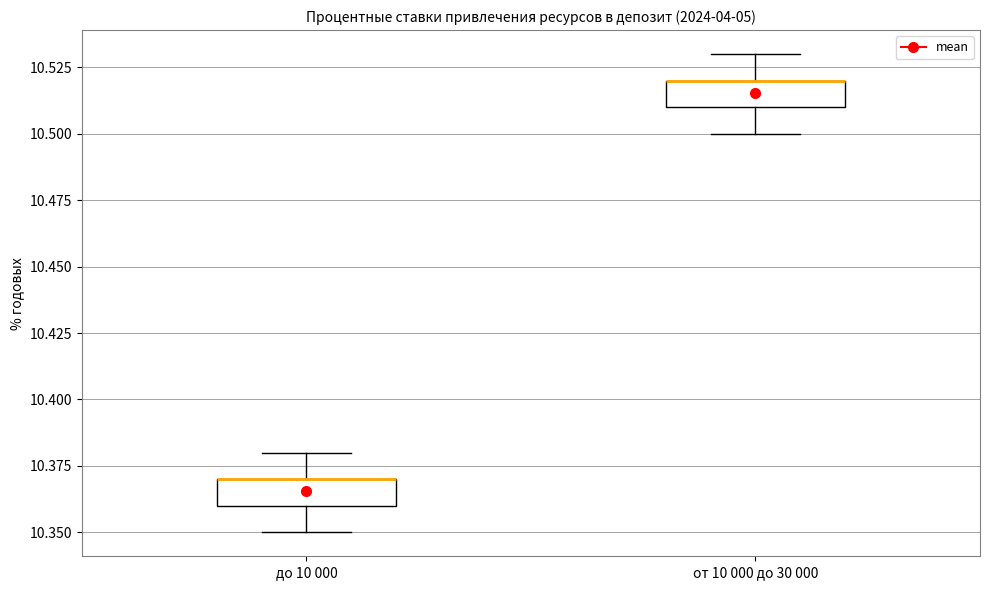

Reading left to right, transcribe this box plot: for each box, give where its median line is, the range the box spans, and where its two whiskers end, as read against the y-axis. The values are not printed on the chart, so give them approximately, as read against the axis.

до 10 000: median 10.37 (drawn on the box's upper edge), box 10.36 to 10.37, whiskers 10.35 to 10.38
от 10 000 до 30 000: median 10.52 (drawn on the box's upper edge), box 10.51 to 10.52, whiskers 10.50 to 10.53